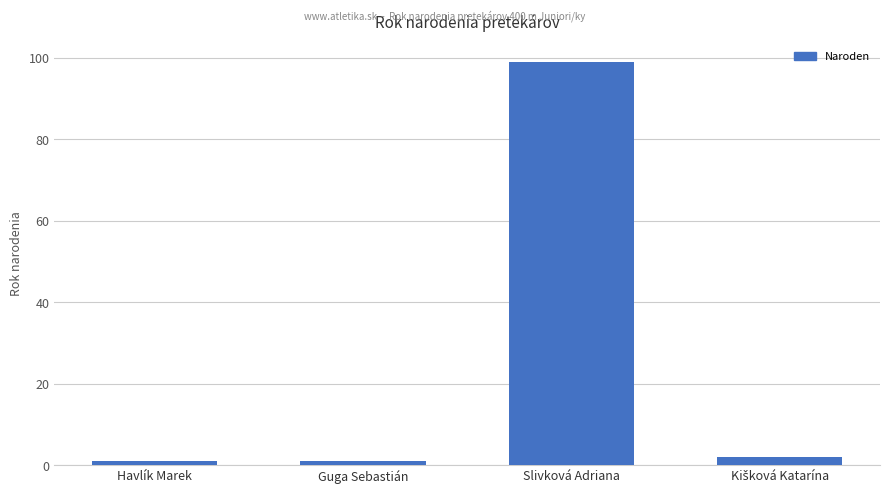

Does the chart contain stacked bars?

No